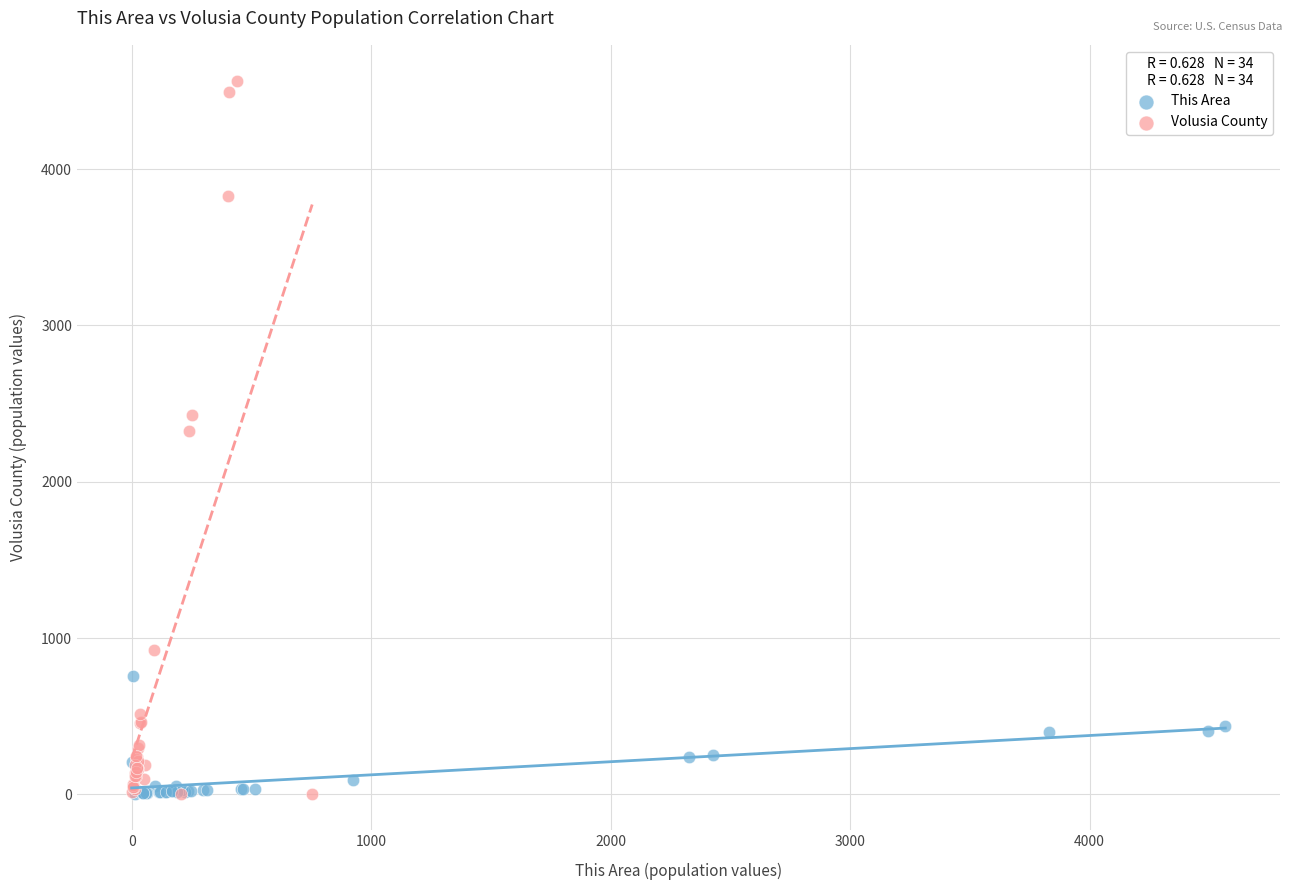

Which series reaches the maximum Y coordinate?

Volusia County